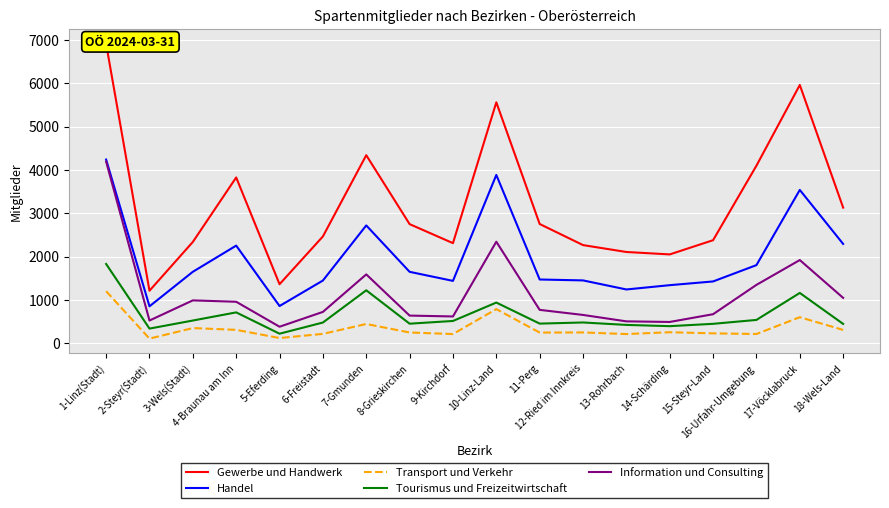

How many interior local peaks does the Gewerbe und Handwerk series have?

4